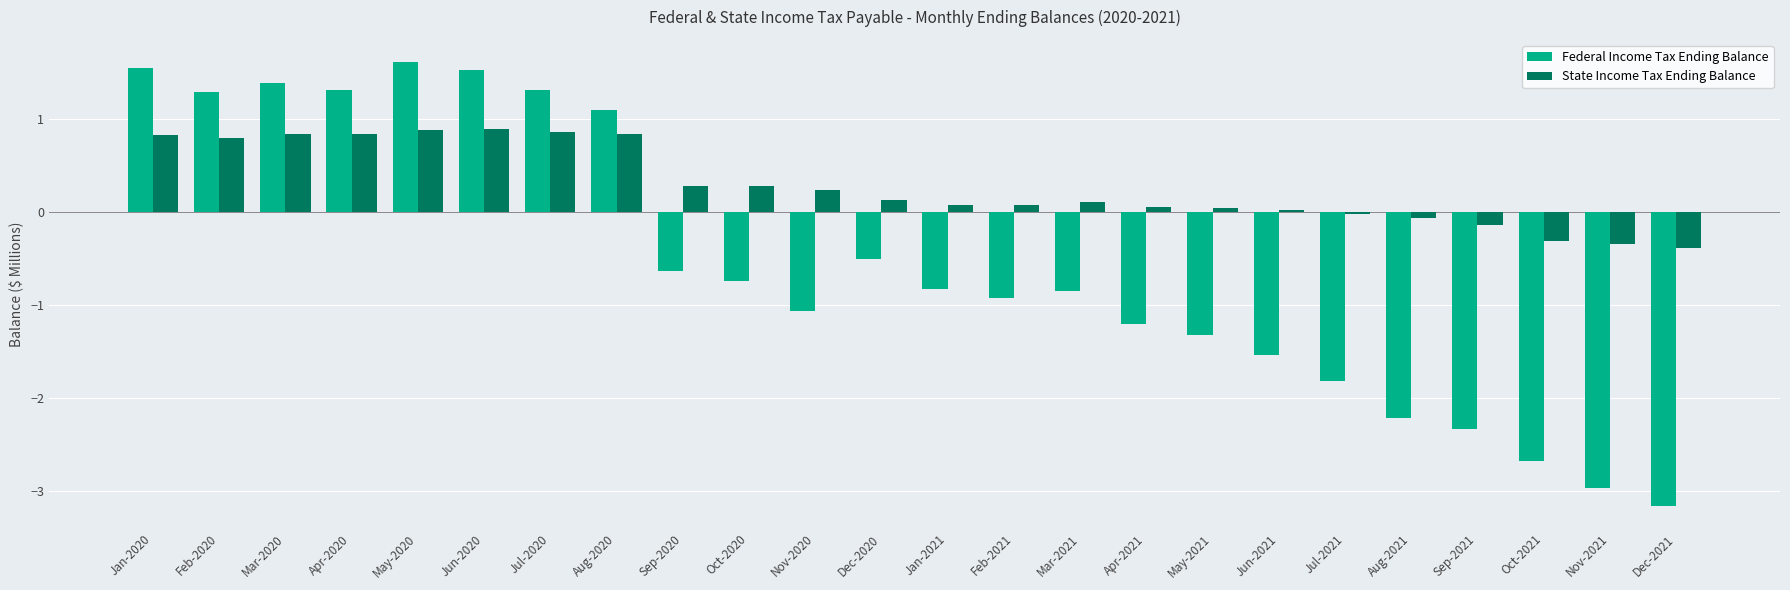

True or false: Federal Income Tax Ending Balance has a value of -1.3 at May-2021.

True